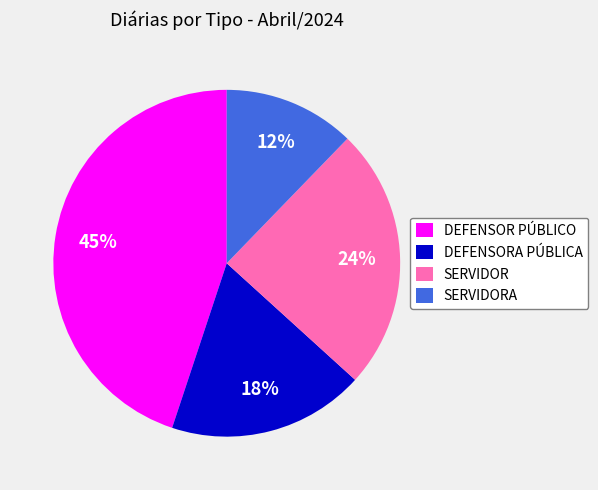

Is there any slice that represents more than half of the pie?

No